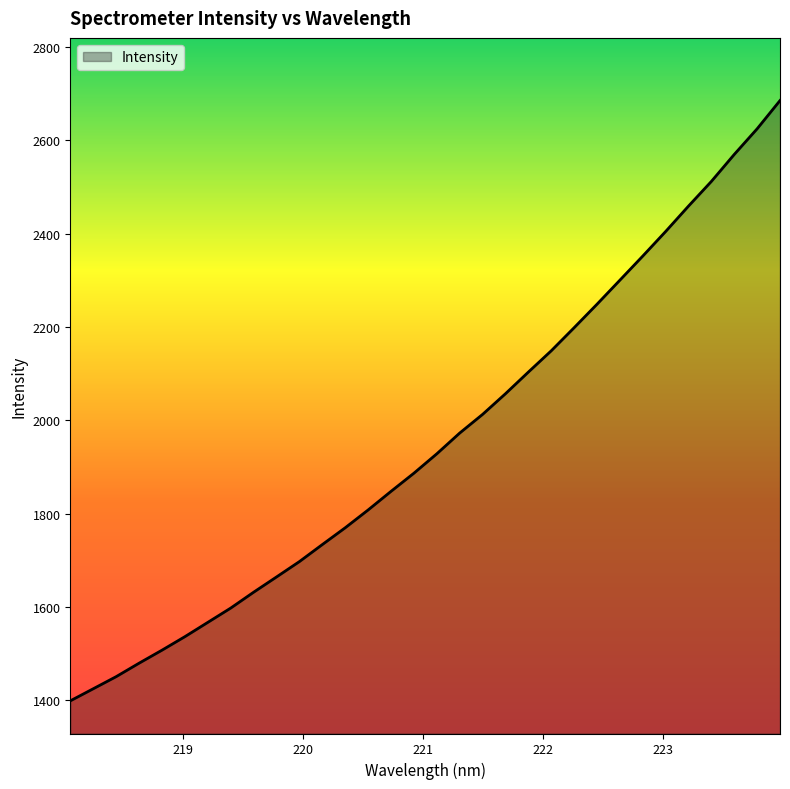

What is the difference between the maximum and minimum values?

1286.2